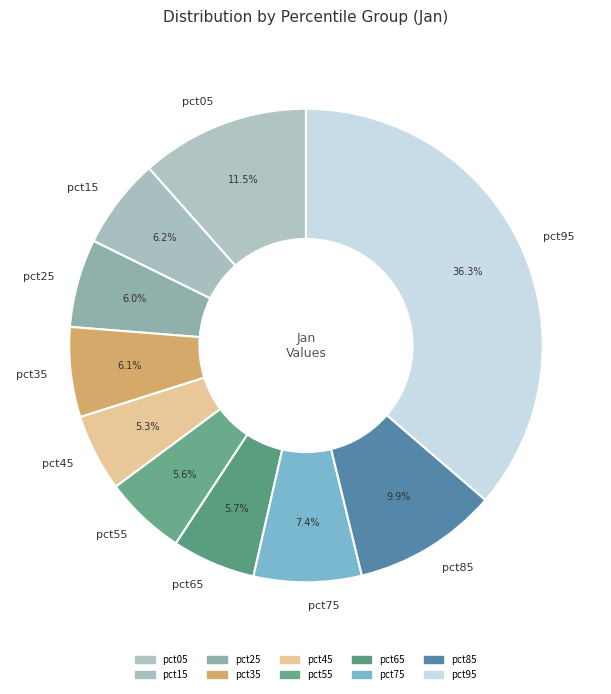

What is the total percentage of pct45 and pct85?

15.2%